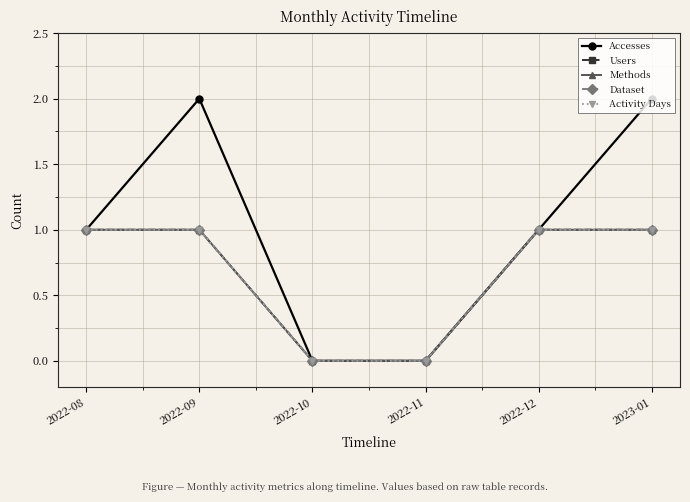

Which has a higher value, 2022-08 or 2022-12?

2022-08